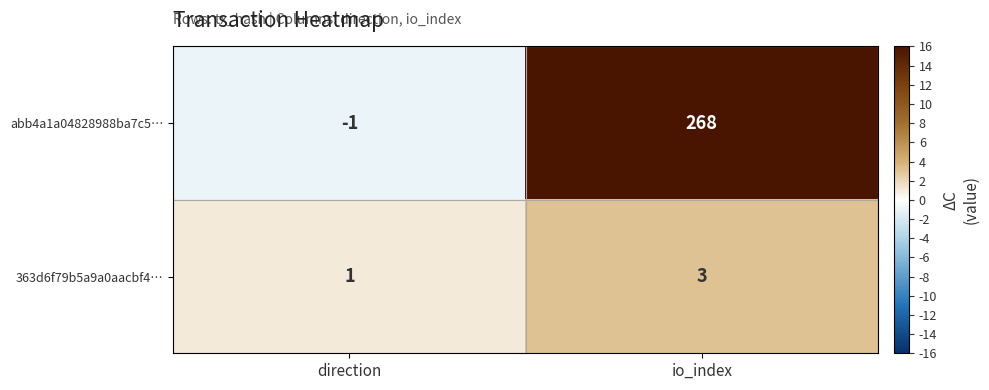

Which series changed the most between direction and io_index?

abb4a1a04828988ba7c5…